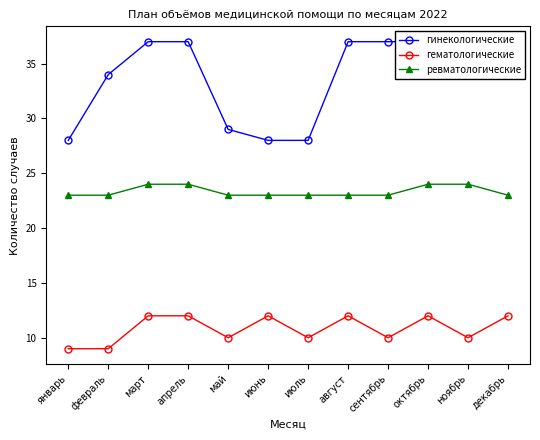

Rank the series by their average value, from highest to lowest.

гинекологические, ревматологические, гематологические